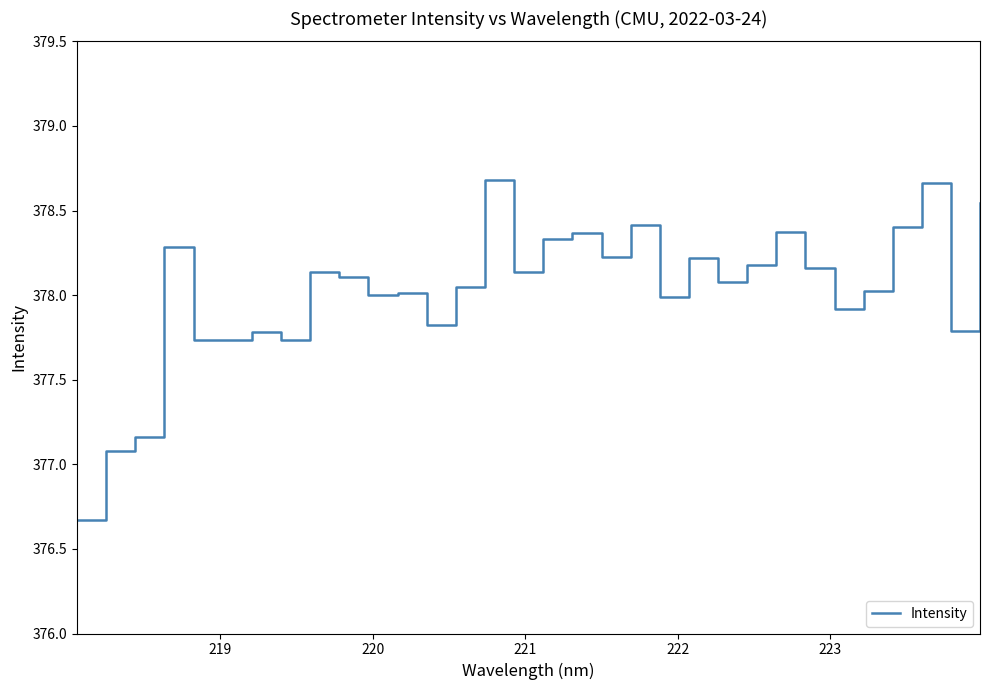

What is the smallest value displayed?

376.7